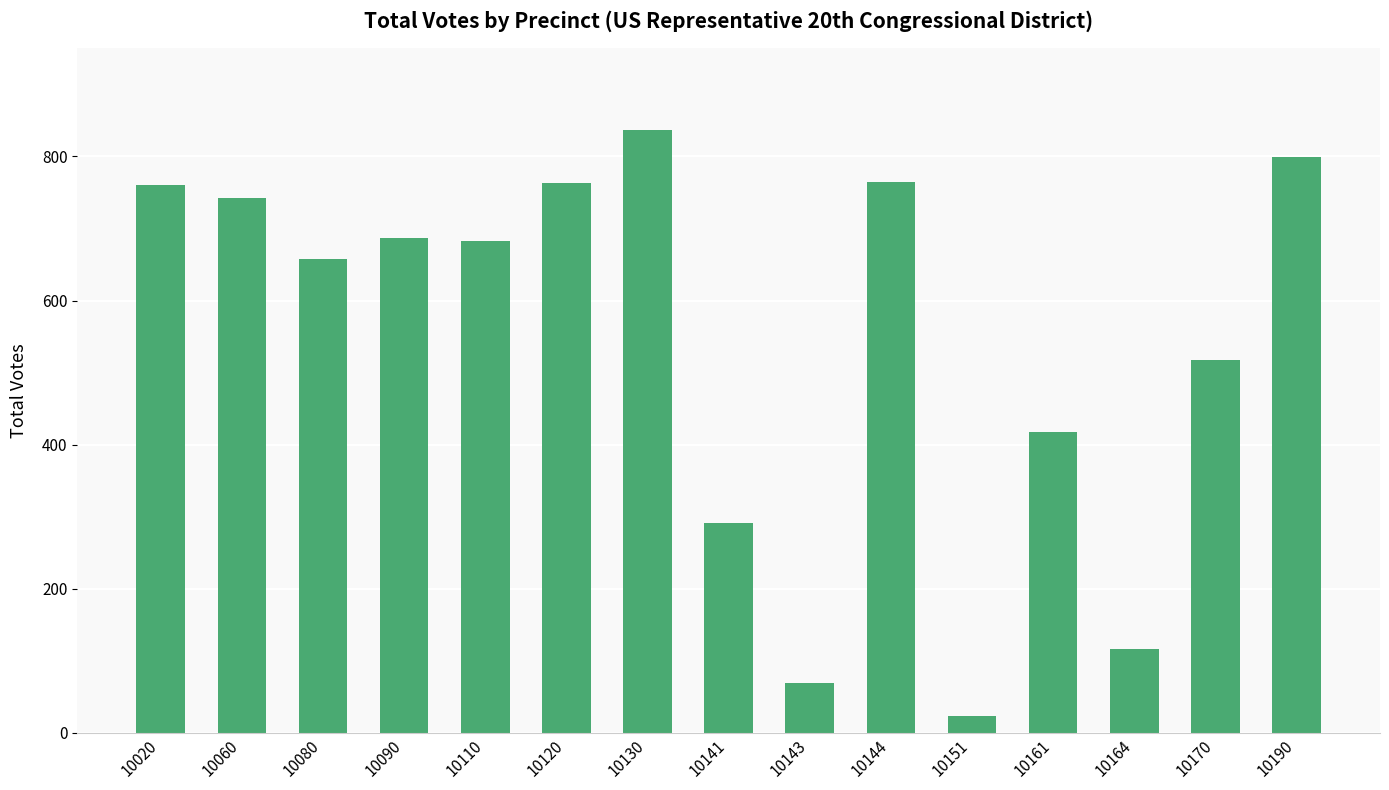

What is the greatest value displayed?

837